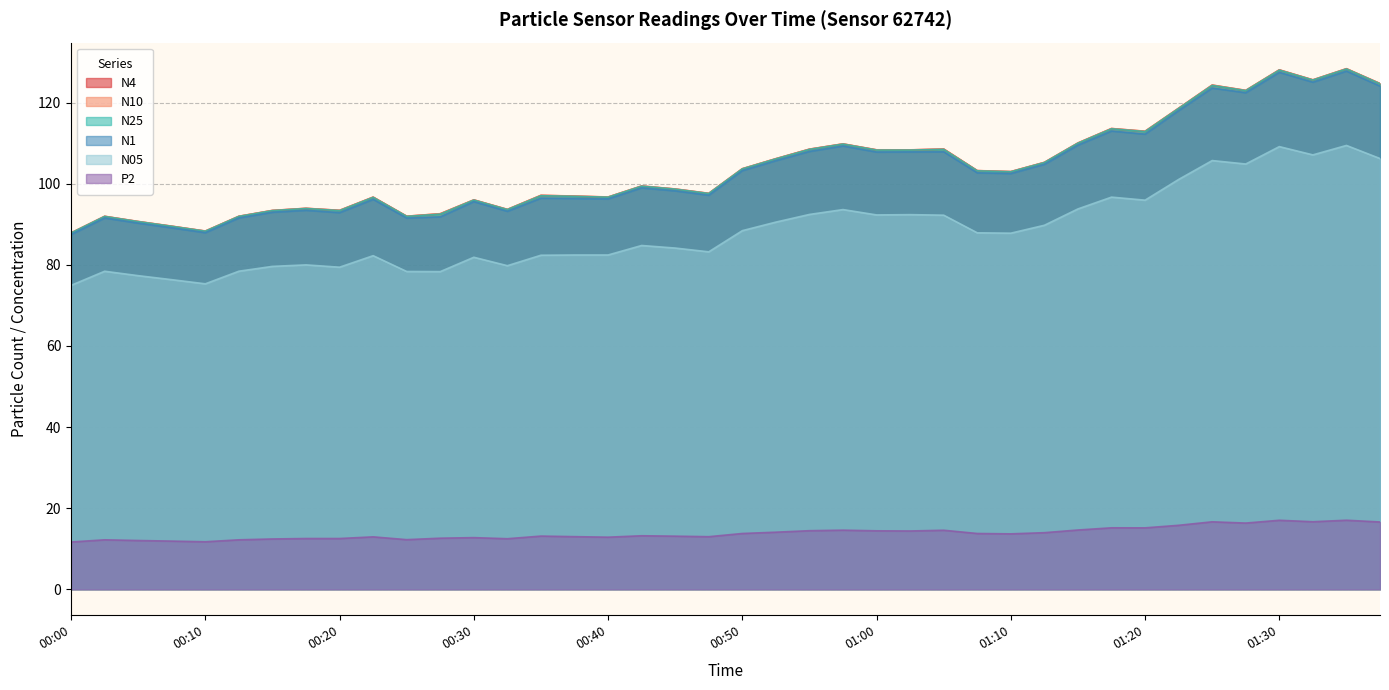

Is it true that P2 equals 12.0 at 00:05?

True